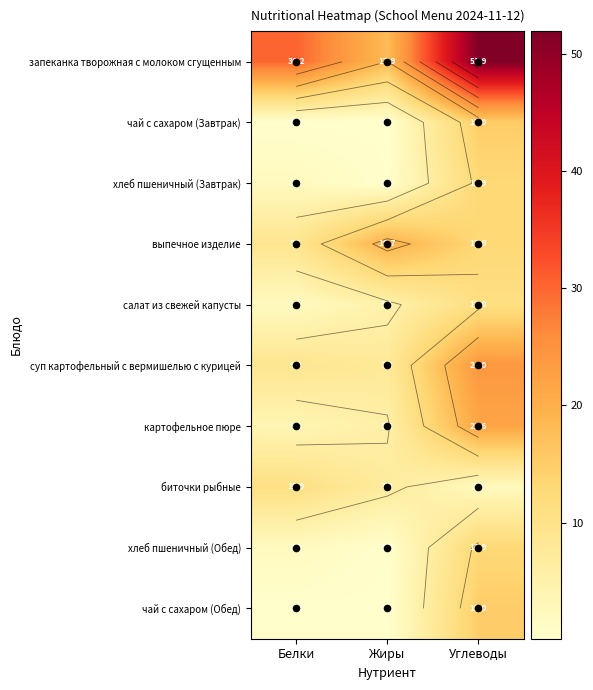

The value of чай с сахаром (Обед) at Белки is 0.2. True or false?

True